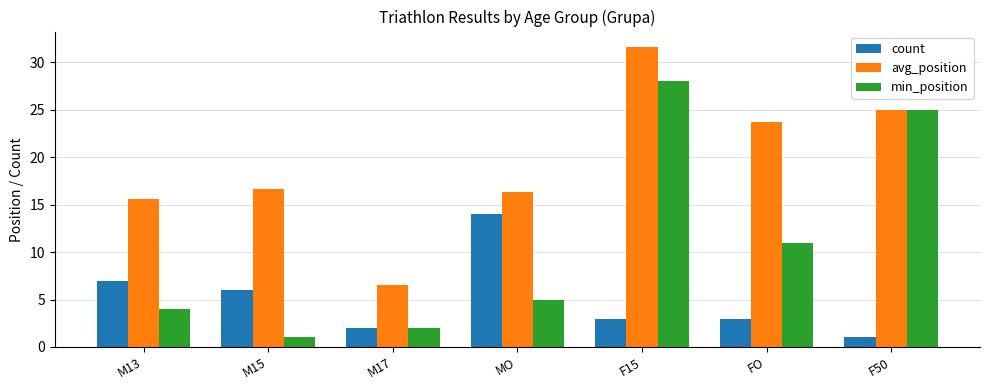

Reading left to right, extract all data points from this chart.

count: M13=7.0	M15=6.0	M17=2.0	MO=14.0	F15=3.0	FO=3.0	F50=1.0
avg_position: M13=15.6	M15=16.7	M17=6.5	MO=16.4	F15=31.7	FO=23.7	F50=25.0
min_position: M13=4.0	M15=1.0	M17=2.0	MO=5.0	F15=28.0	FO=11.0	F50=25.0